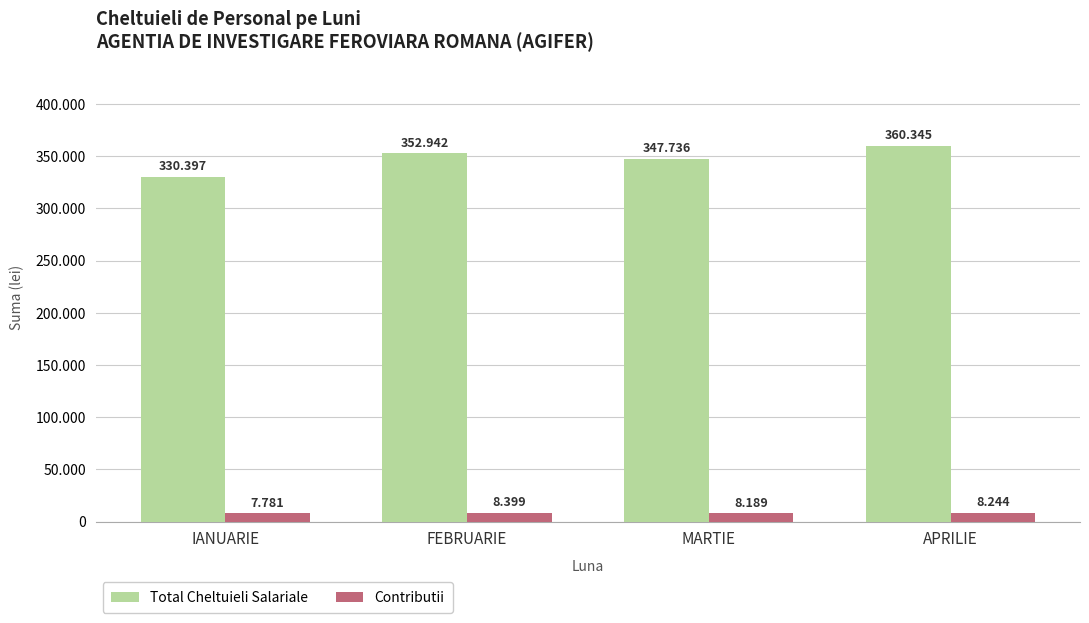

What is the difference between the maximum and minimum values in the Total Cheltuieli Salariale series?

29948